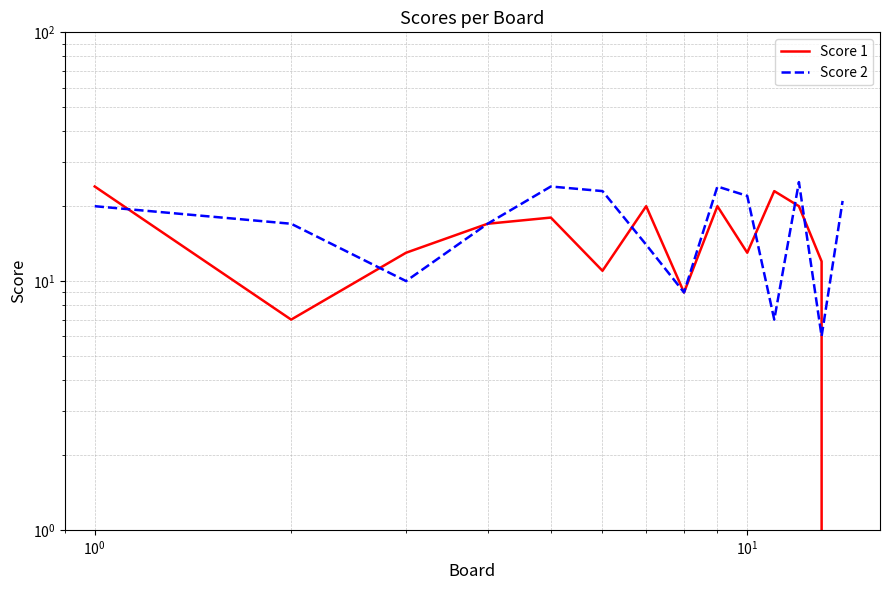

What is the minimum value for Score 2?

6